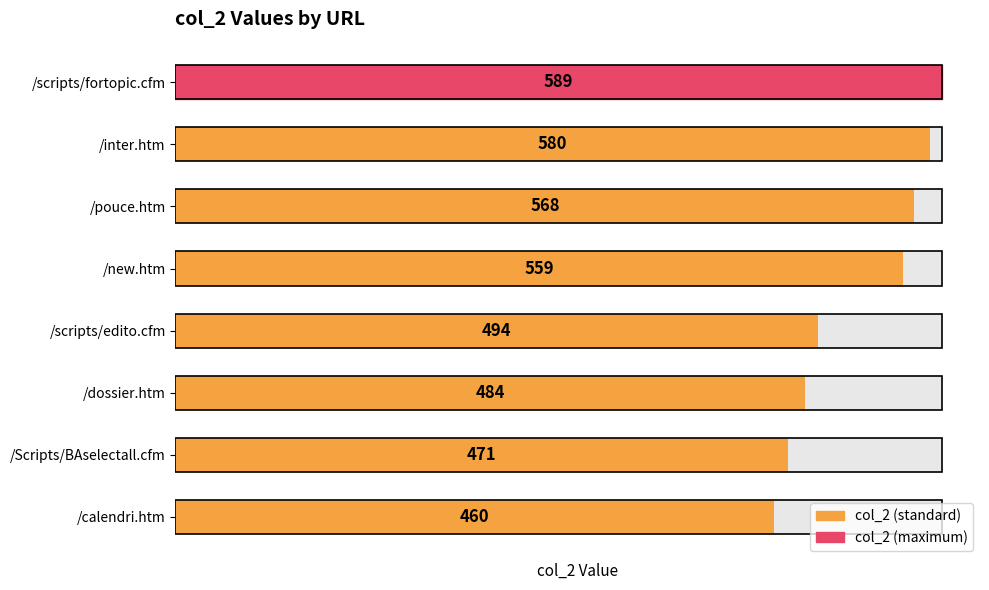

What is the greatest value displayed?

589